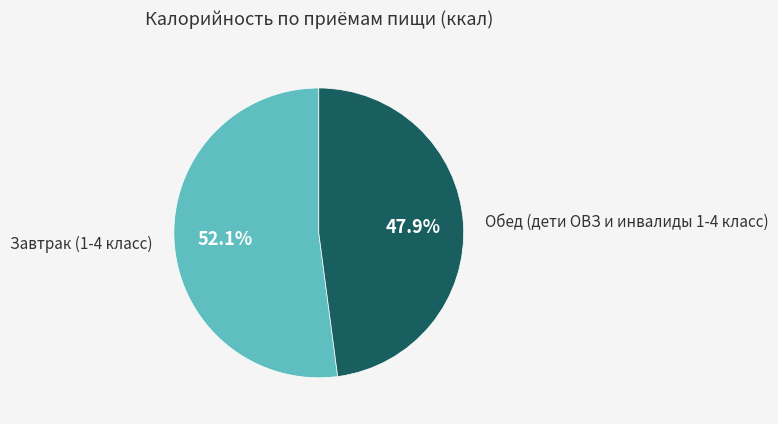

How many segments does this pie chart have?

2